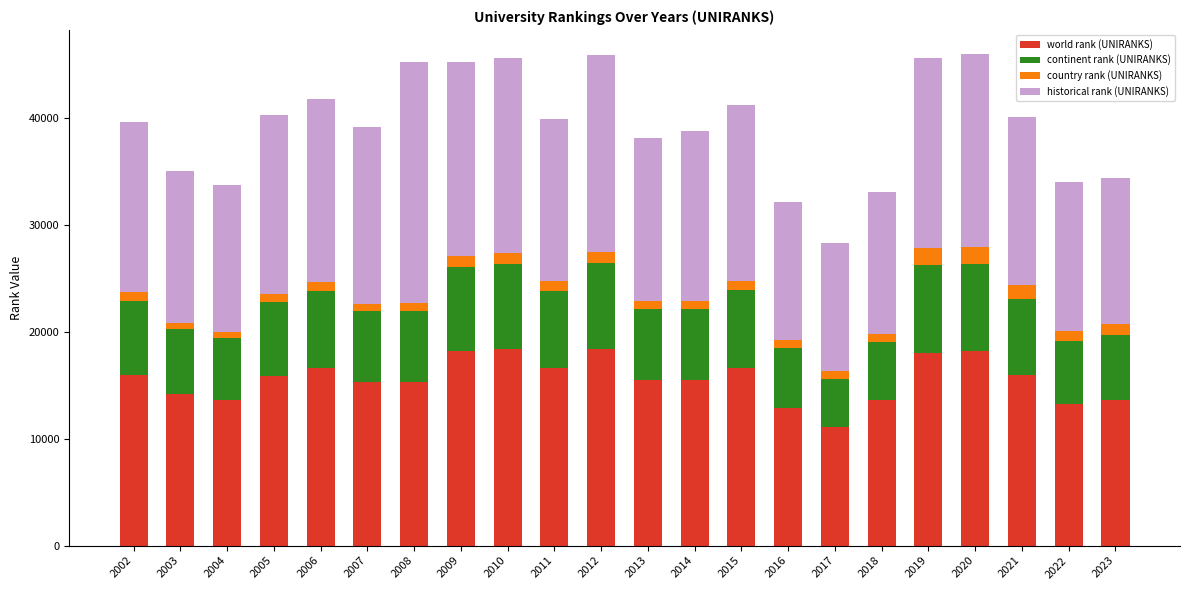

The world rank (UNIRANKS) series shows 18155.0 at 2009. True or false?

True